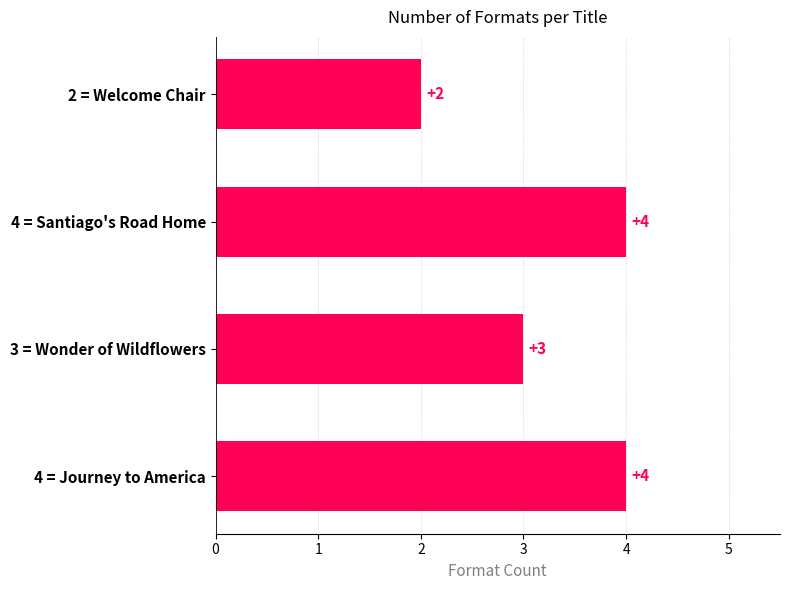

Reading top to bottom, transcribe all the data shown in this chart.

2	4	3	4